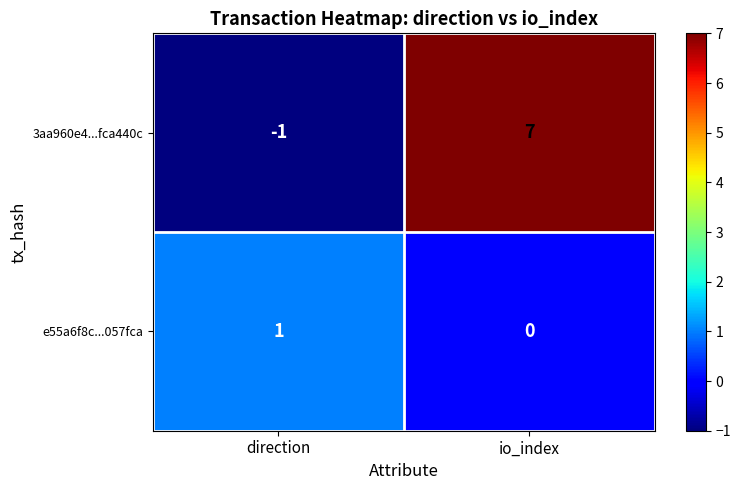

Rank the categories by 3aa960e4...fca440c value from lowest to highest.

direction, io_index